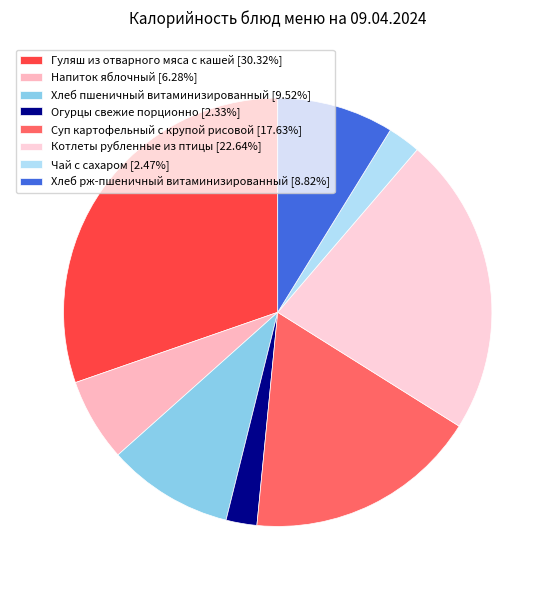

How many segments does this pie chart have?

8